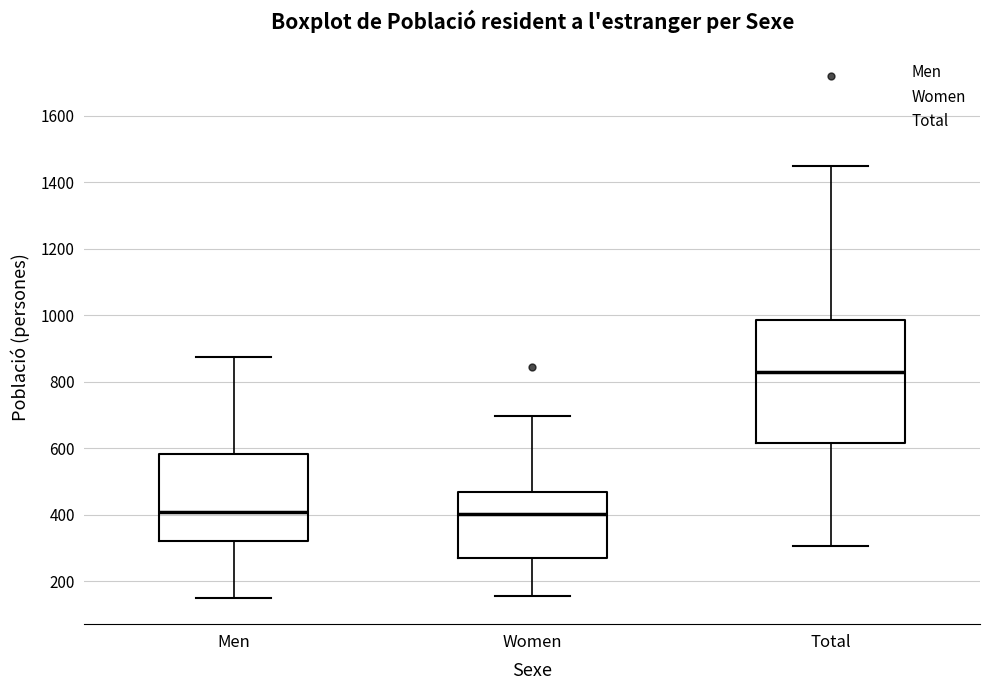

Reading left to right, read every box against the y-axis: the position of its median line, the range the box covers, and the ends of its whiskers. The values are not printed on the chart, so give them approximately, as read against the axis.

Men: median 400, box 320 to 580, whiskers 160 to 880
Women: median 400, box 280 to 460, whiskers 160 to 700
Total: median 820, box 620 to 980, whiskers 300 to 1440